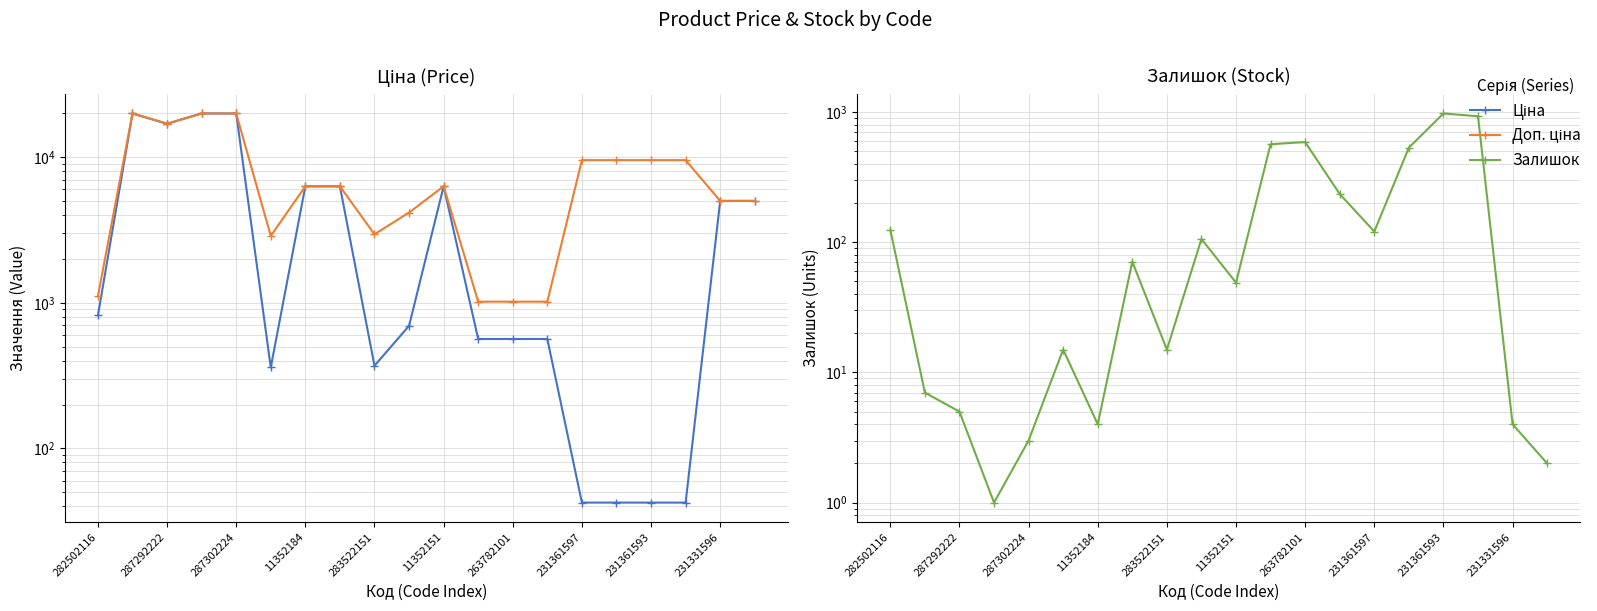

In Доп. ціна, how many points are higher than both neighbors (excluding endpoints)?

2